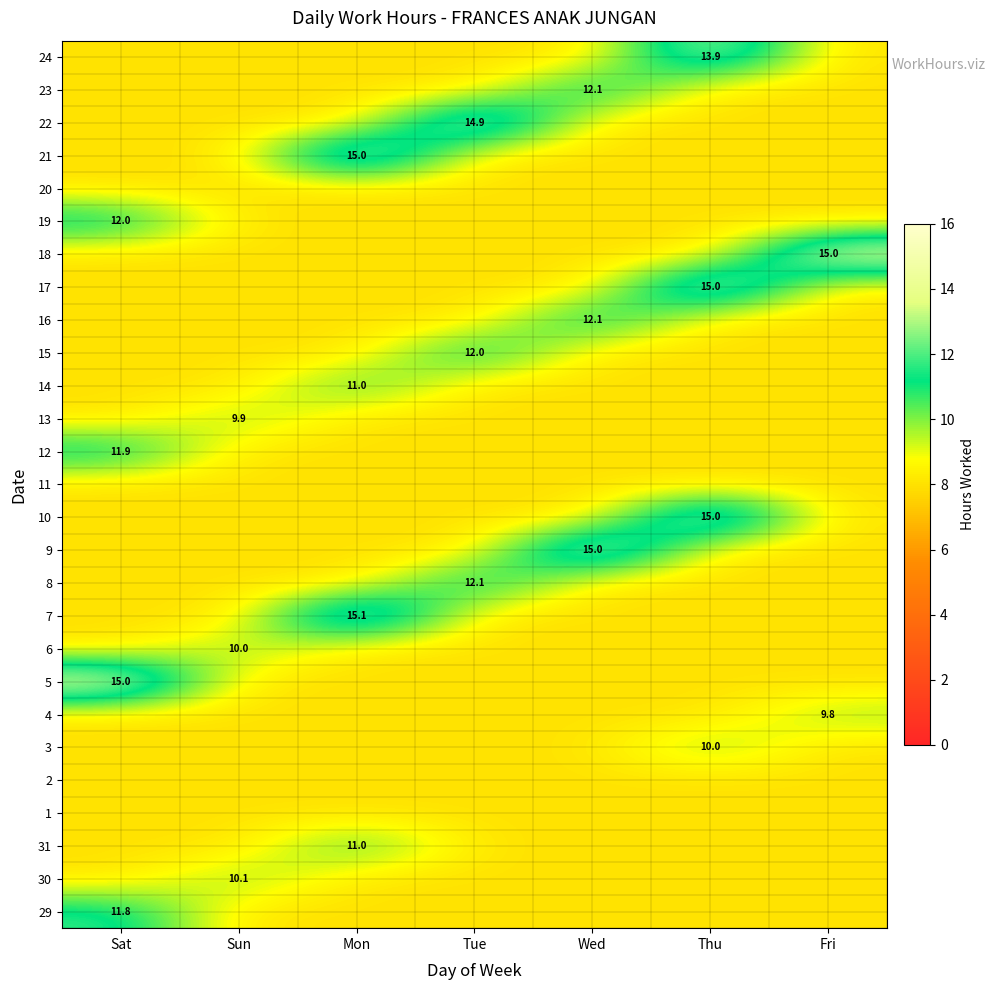

Rank the series at Sun from lowest to highest value.

29, 31, 1, 2, 3, 4, 5, 7, 8, 9, 10, 11, 12, 14, 15, 16, 17, 18, 19, 20, 21, 22, 23, 24, 13, 6, 30